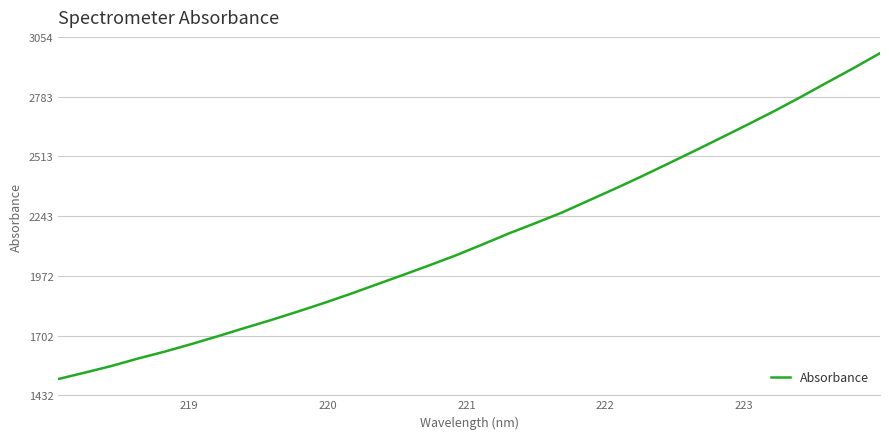

What is the greatest value displayed?

2979.9